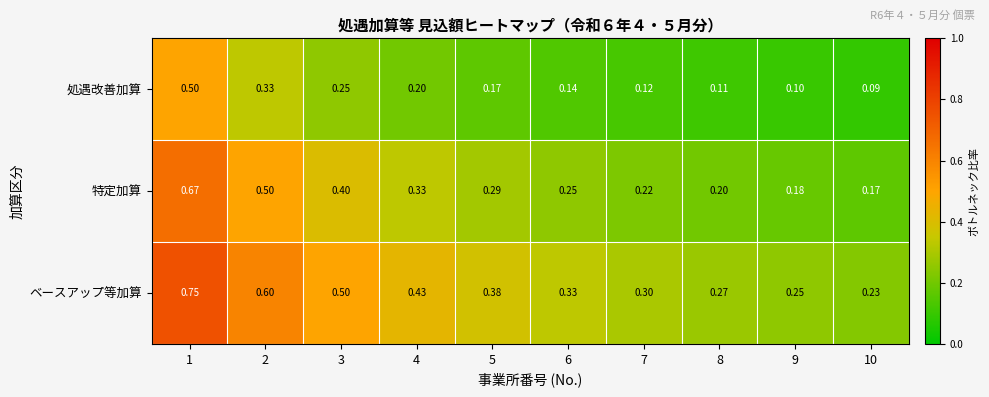

List the series in order of their overall mean, highest first.

ベースアップ等加算, 特定加算, 処遇改善加算